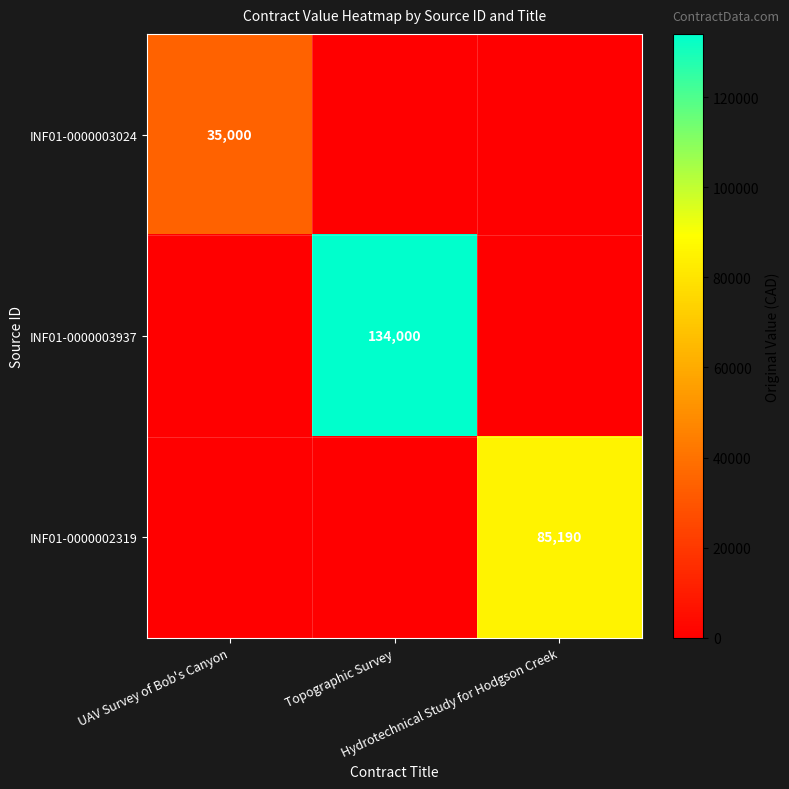

What is the maximum value shown in the chart?

134000